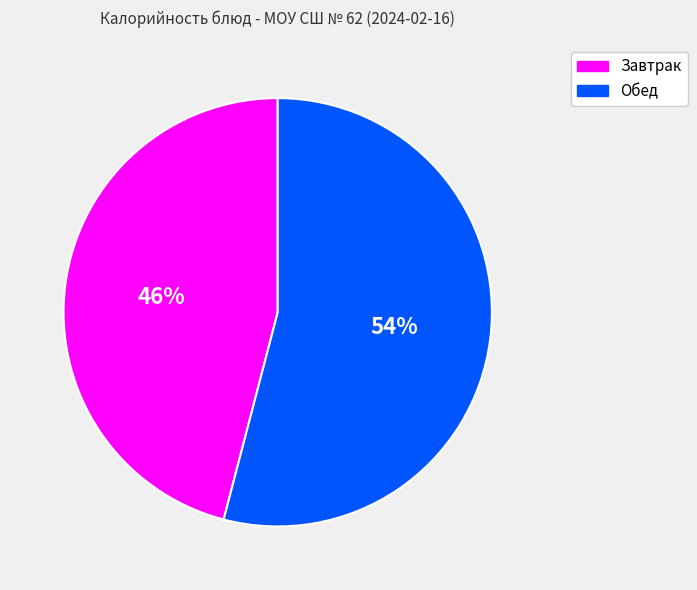

Is there any slice that represents more than half of the pie?

Yes